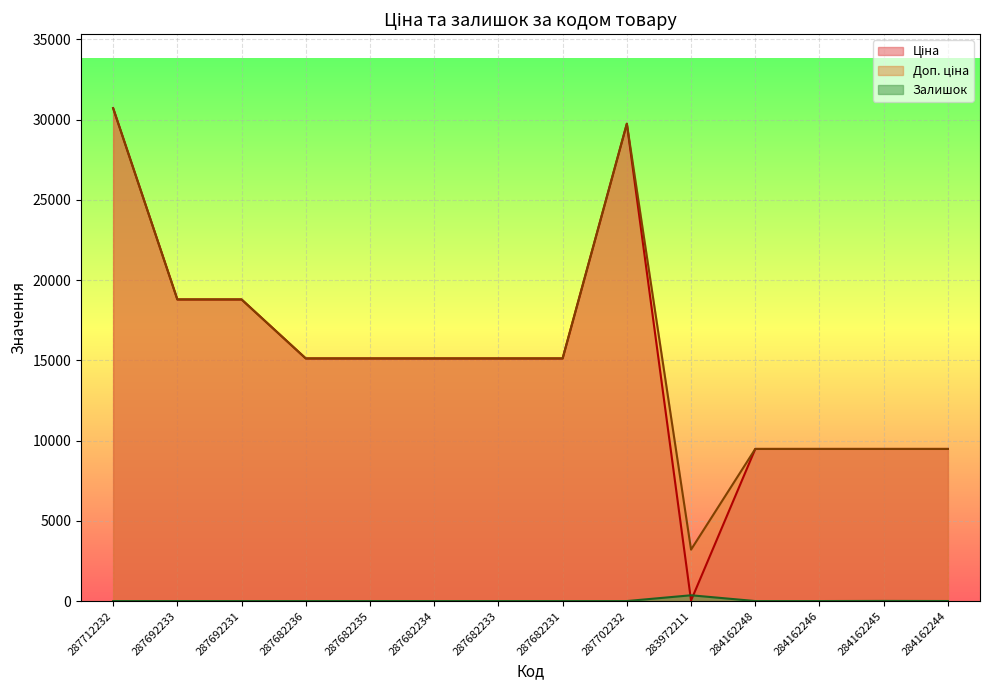

At how many categories does at least one series exceed 16295?

4